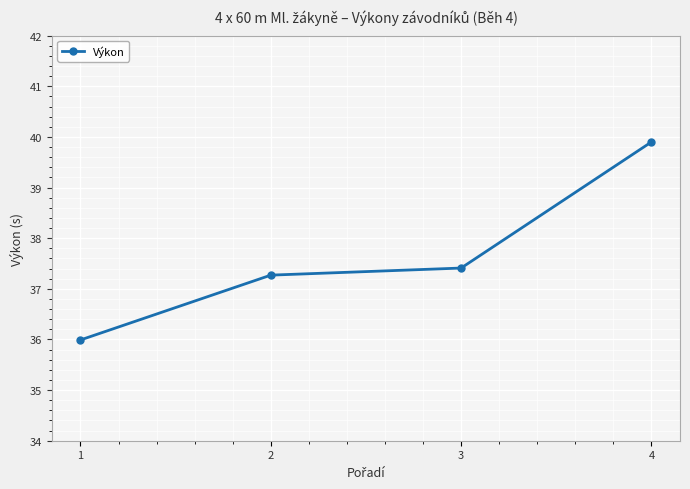

What is the sum of all values?

150.6